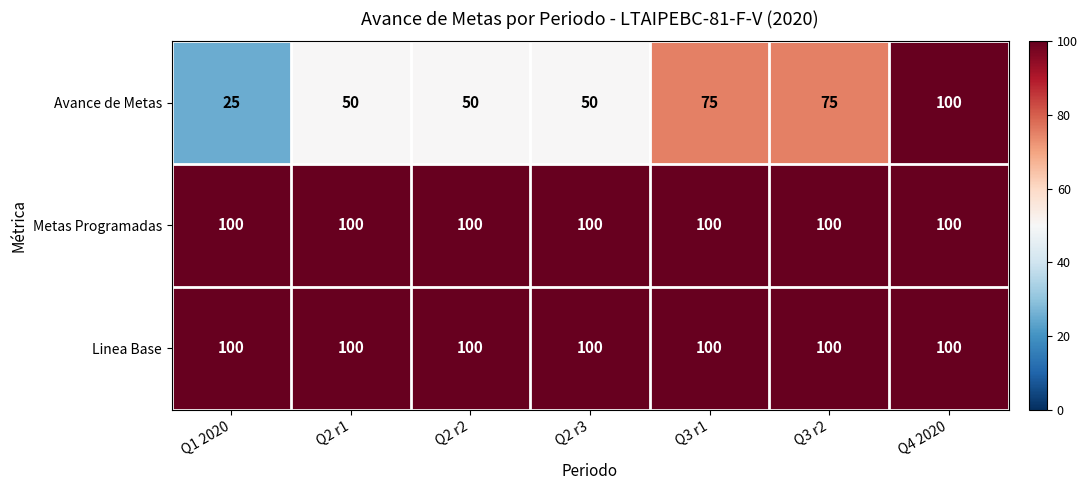

True or false: Avance de Metas has a value of 100 at Q4 2020.

True